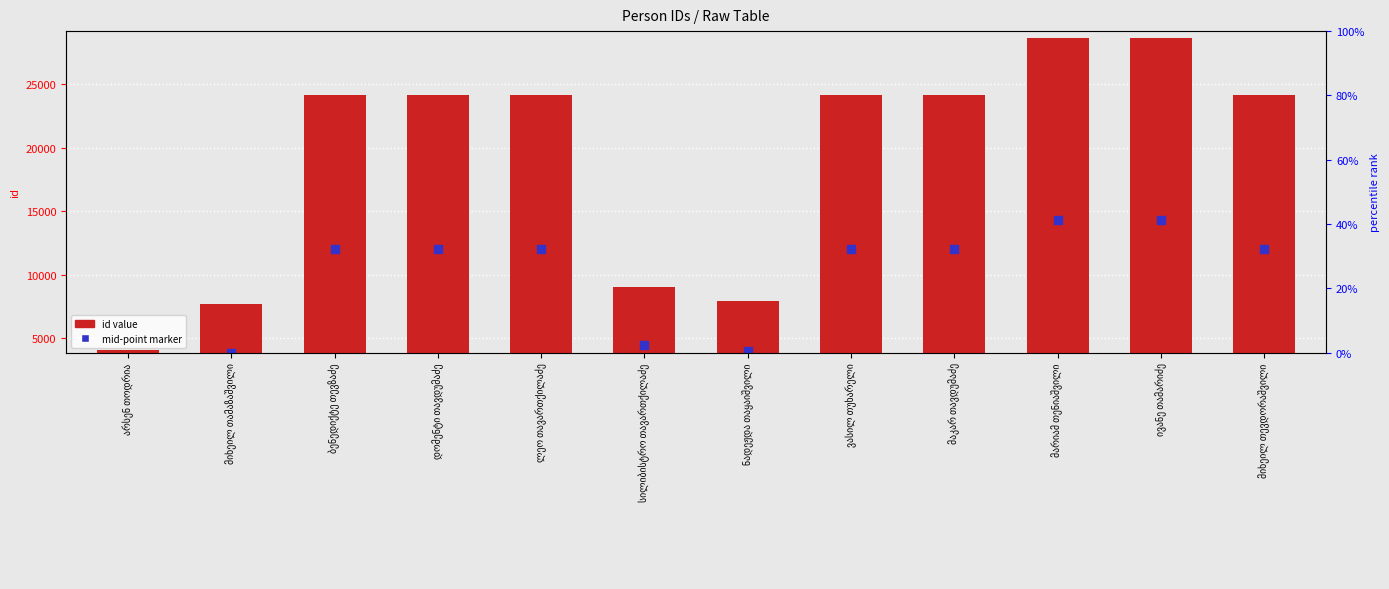

Which series has the largest total across all categories?

id value